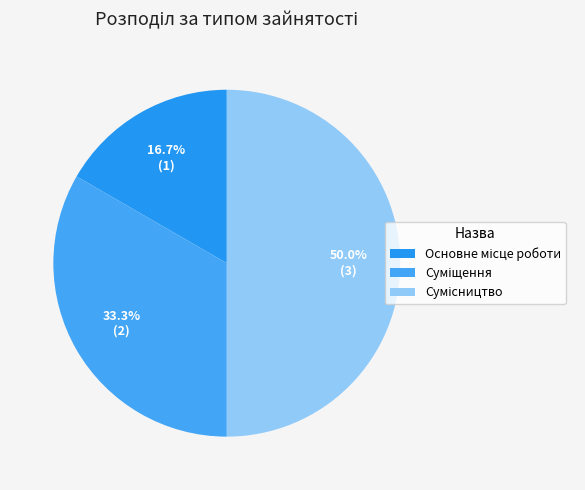

Count the number of slices in the pie.

3